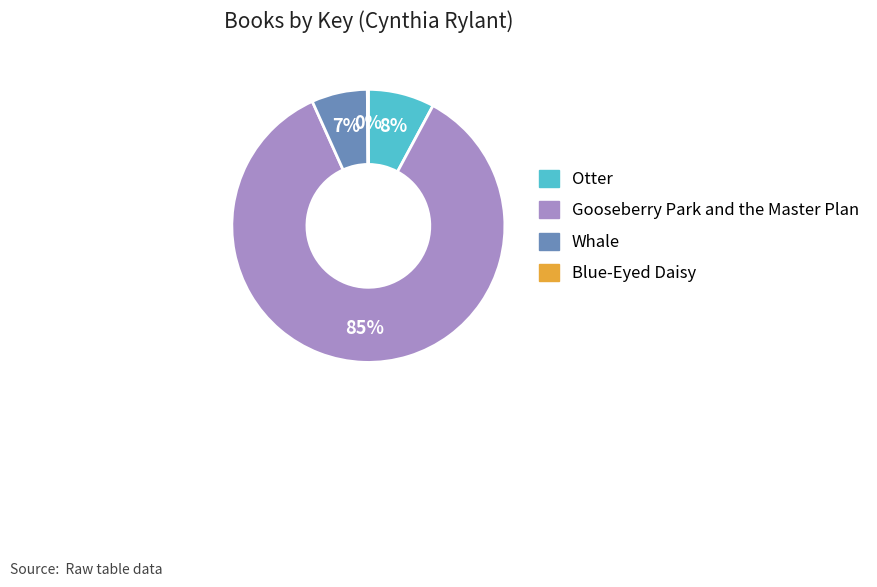

To the nearest percent, what portion does Whale represent?

7%